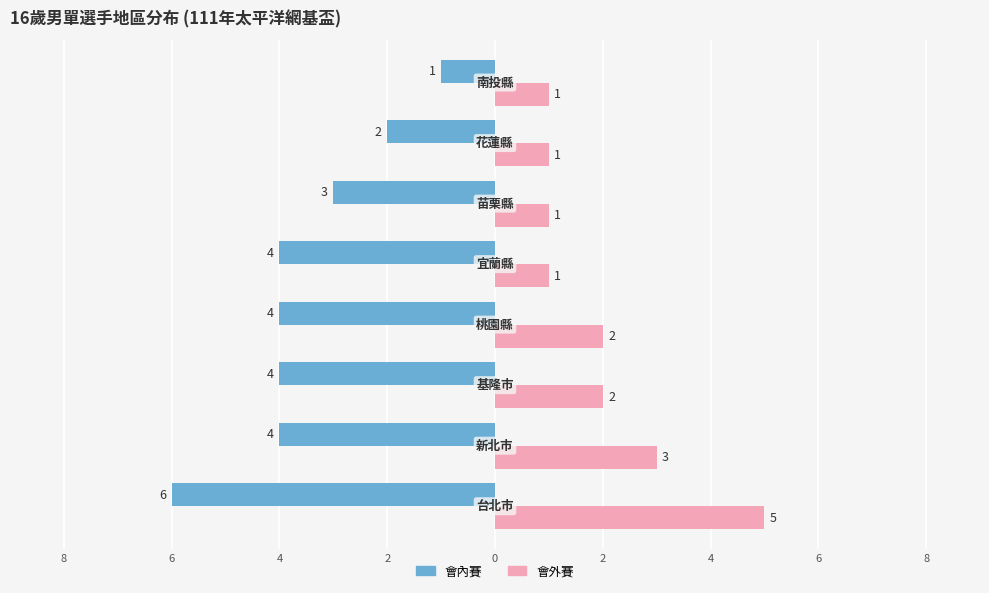

What is the highest value of the 會外賽 series?

5